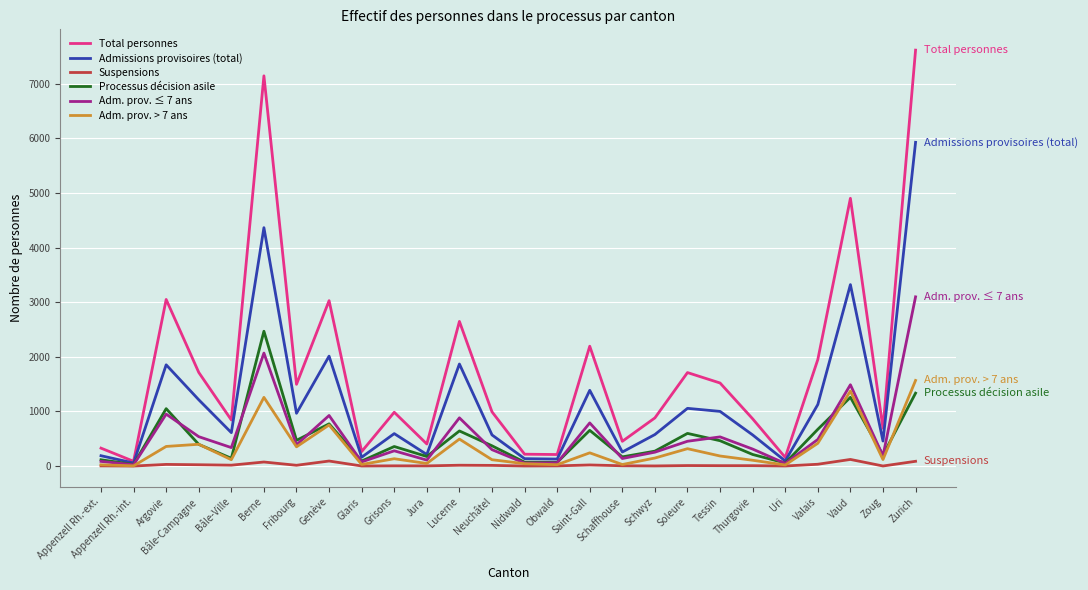

At which category is the sum across all series the highest?

Zurich